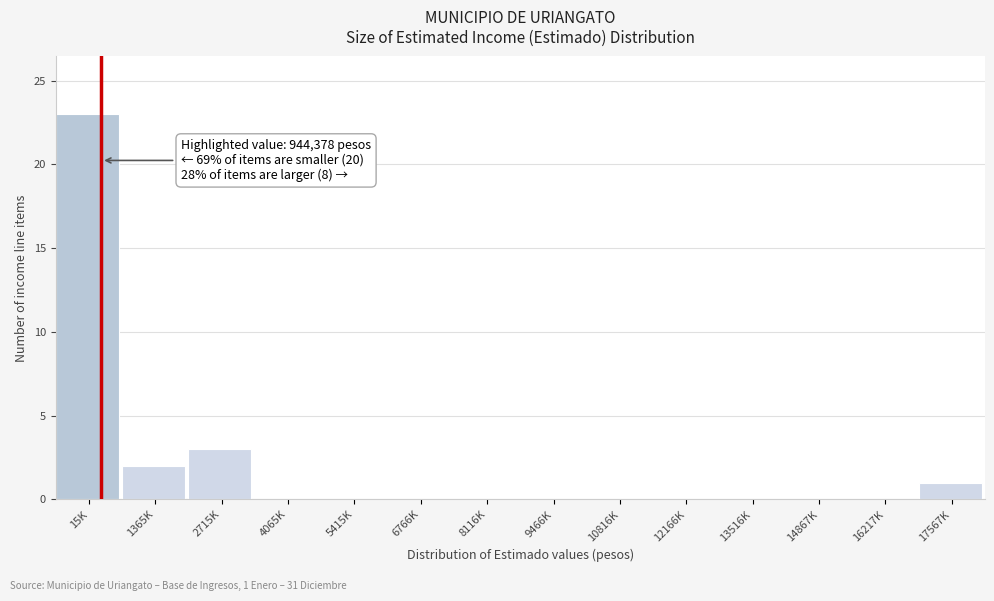

Reading left to right, extract all data points from this chart.

15K=23	1365K=2	2715K=3	4065K=0	5415K=0	6766K=0	8116K=0	9466K=0	10816K=0	12166K=0	13516K=0	14867K=0	16217K=0	17567K=1